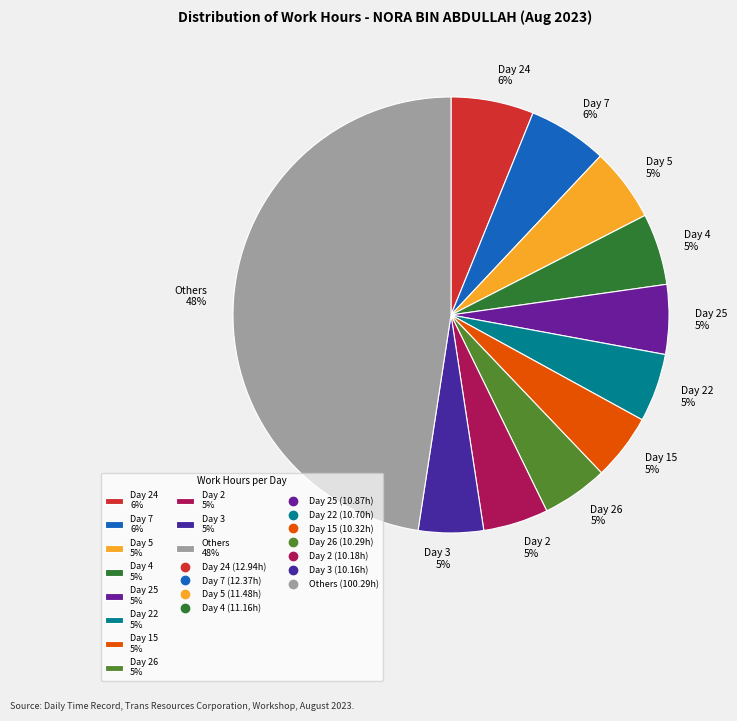

To the nearest percent, what is the combined percentage of Day 24 6% and Others 48%?

54%